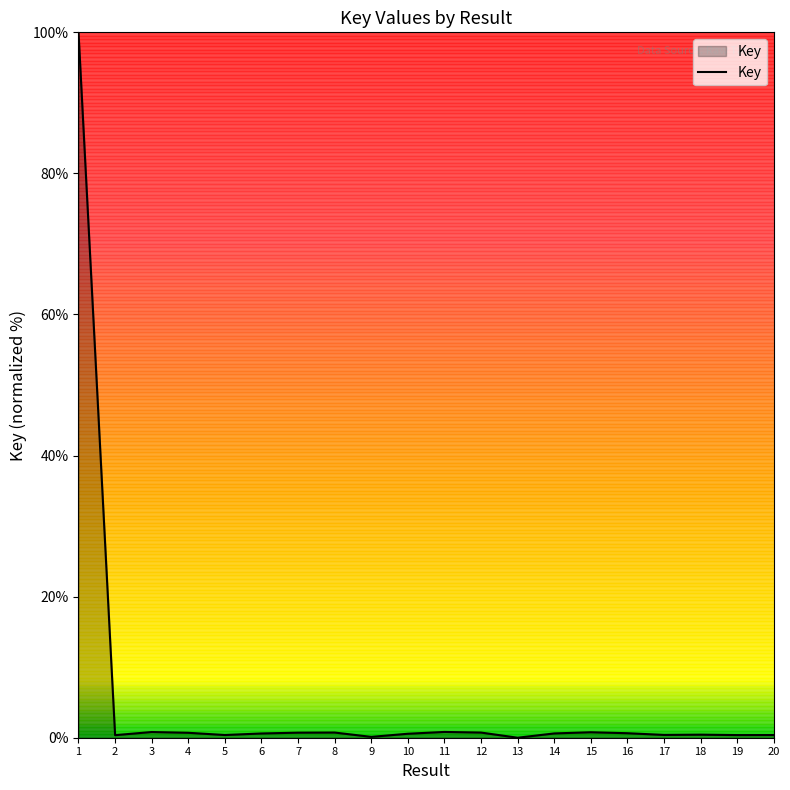

What is the maximum value shown in the chart?

100.0